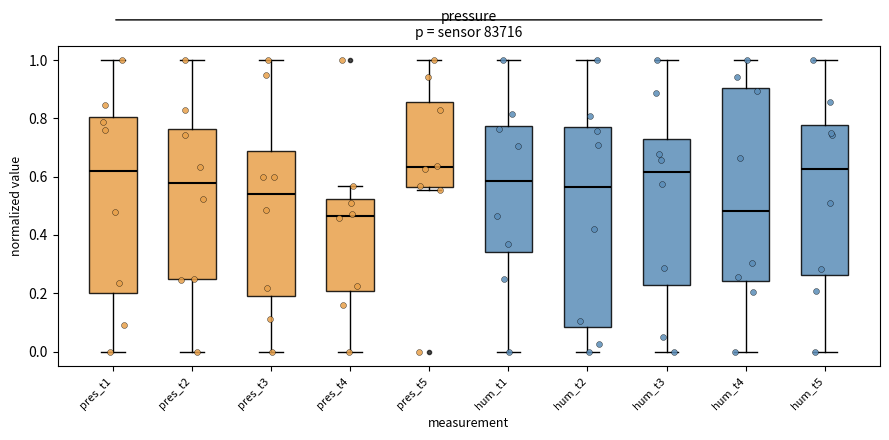

Where is the upper edge of the box for hum_t4 on the y-axis? The values are not printed on the chart, so give them approximately, as read against the axis.

0.90